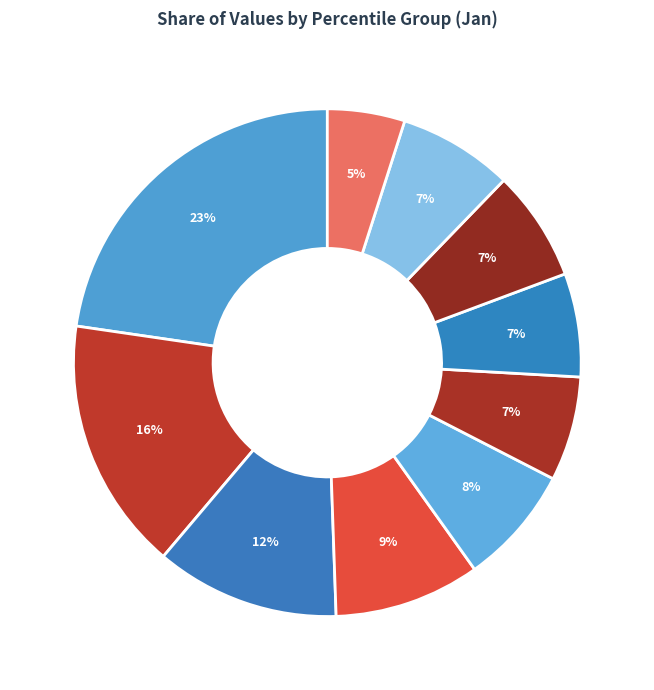

Is there any slice that represents more than half of the pie?

No